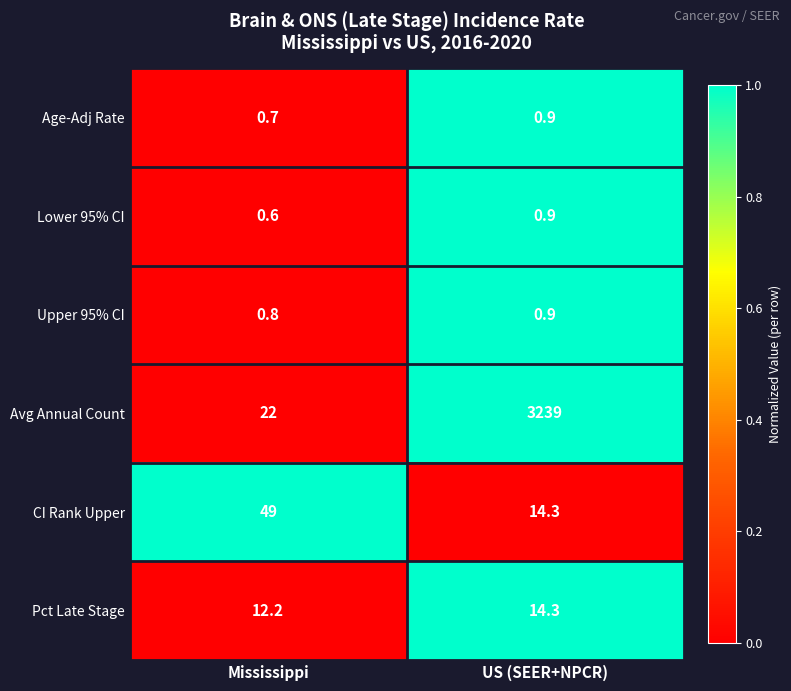

Which label corresponds to the smallest value in the chart?

Mississippi